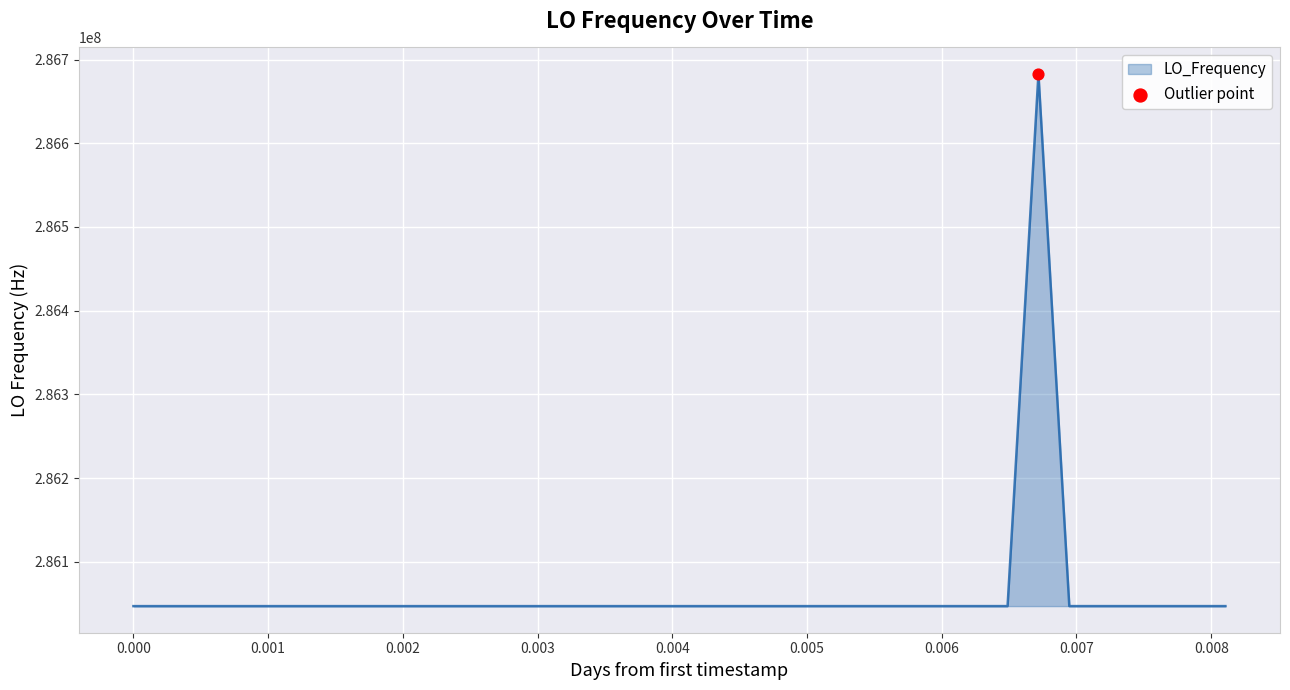

What is the difference between the maximum and minimum values?

635721.5